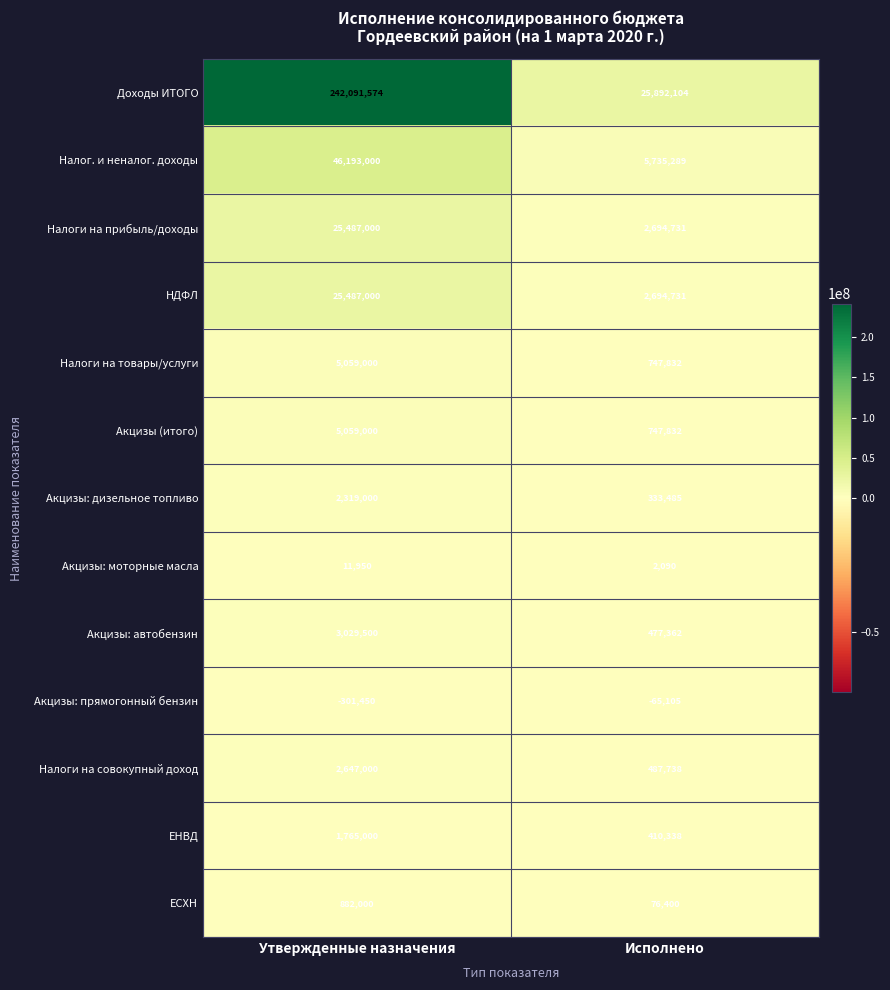

How many categories are shown in the chart?

2